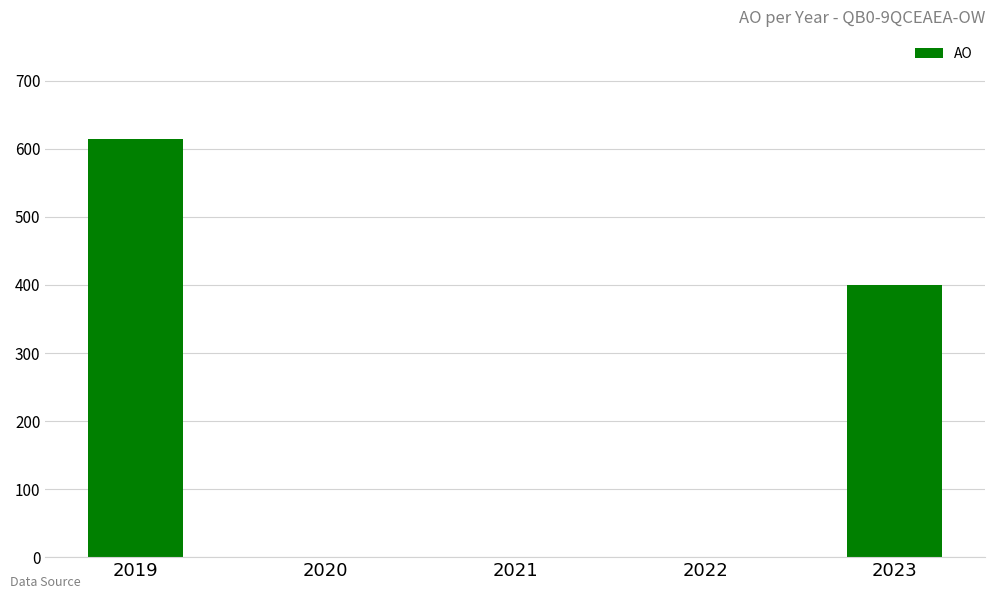

Does the chart contain stacked bars?

No